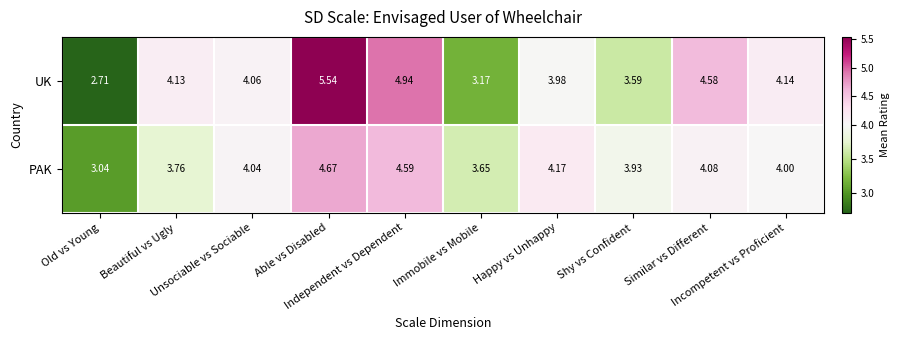

Which series has the largest total across all categories?

UK